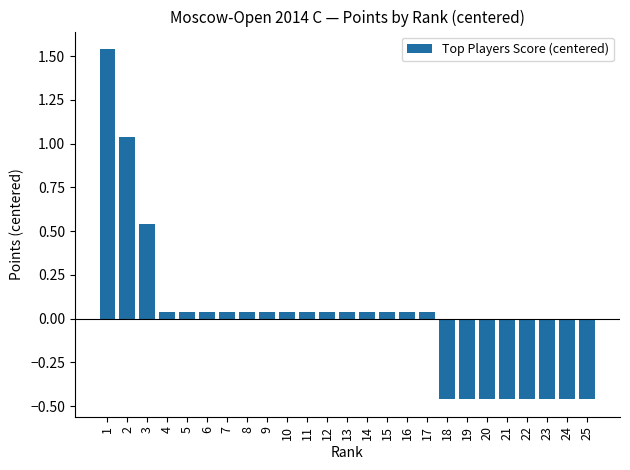

How many values are above zero?

17